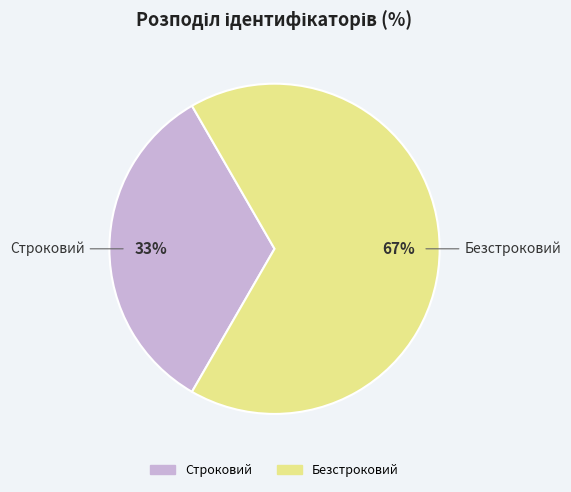

Is the sum of Безстроковий and Строковий greater than half?

Yes